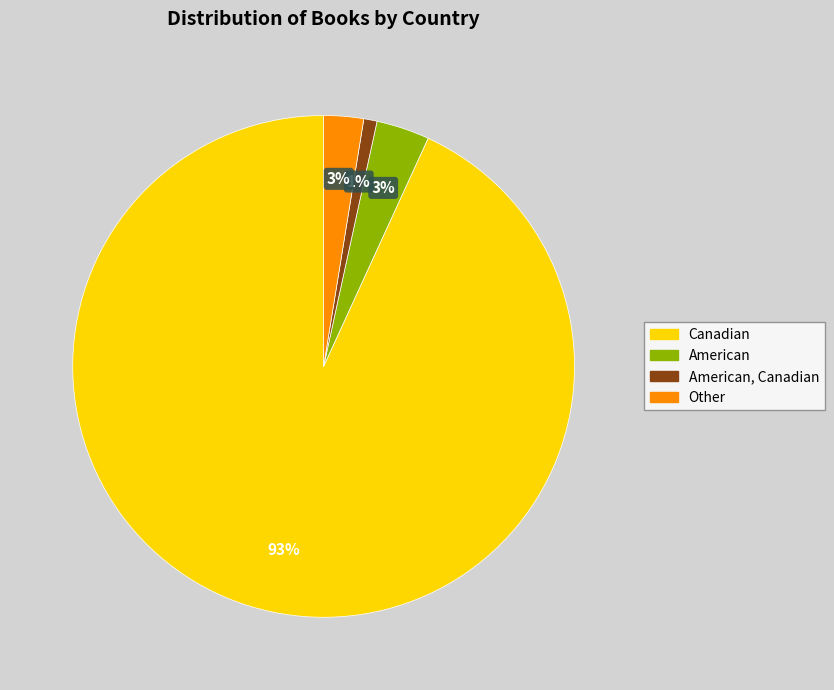

To the nearest percent, what is the combined percentage of American, Canadian and Canadian?

94%